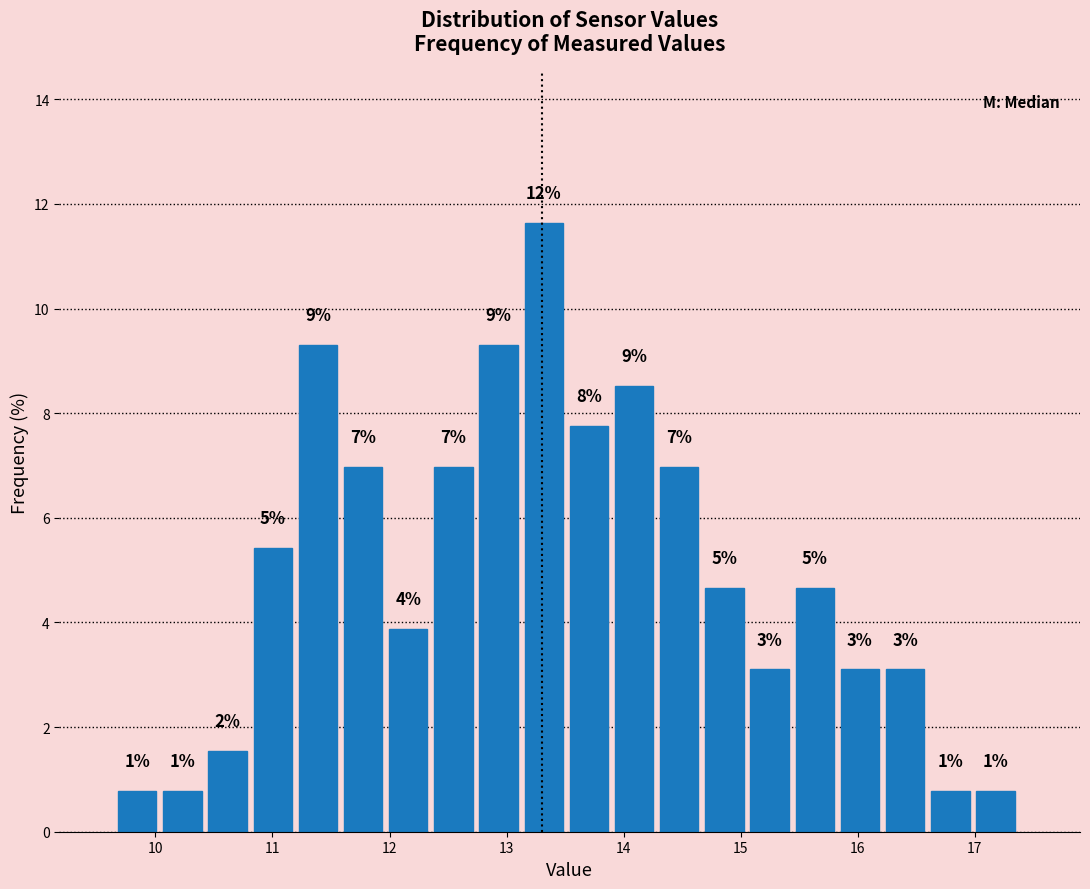

Around what value on the x-axis is the tallest bar? Give the approximate position of its centre, as read against the axis.

13.3